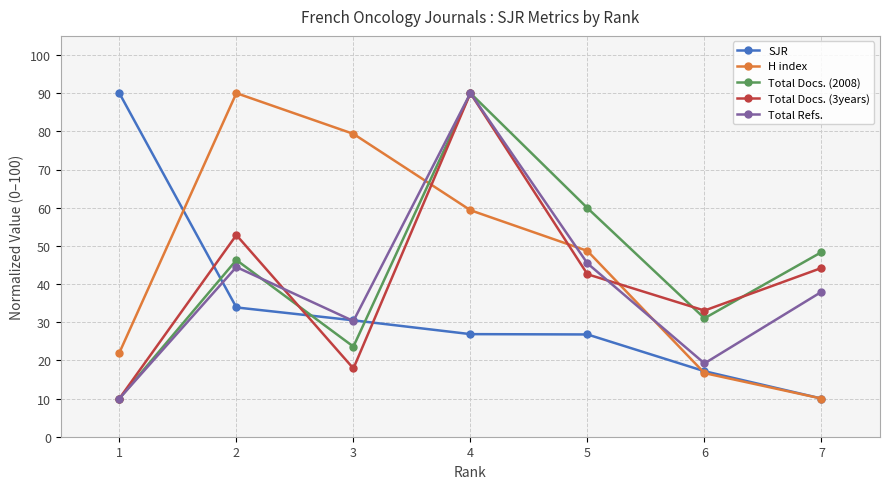

Is this an area chart (filled region under the line)?

No